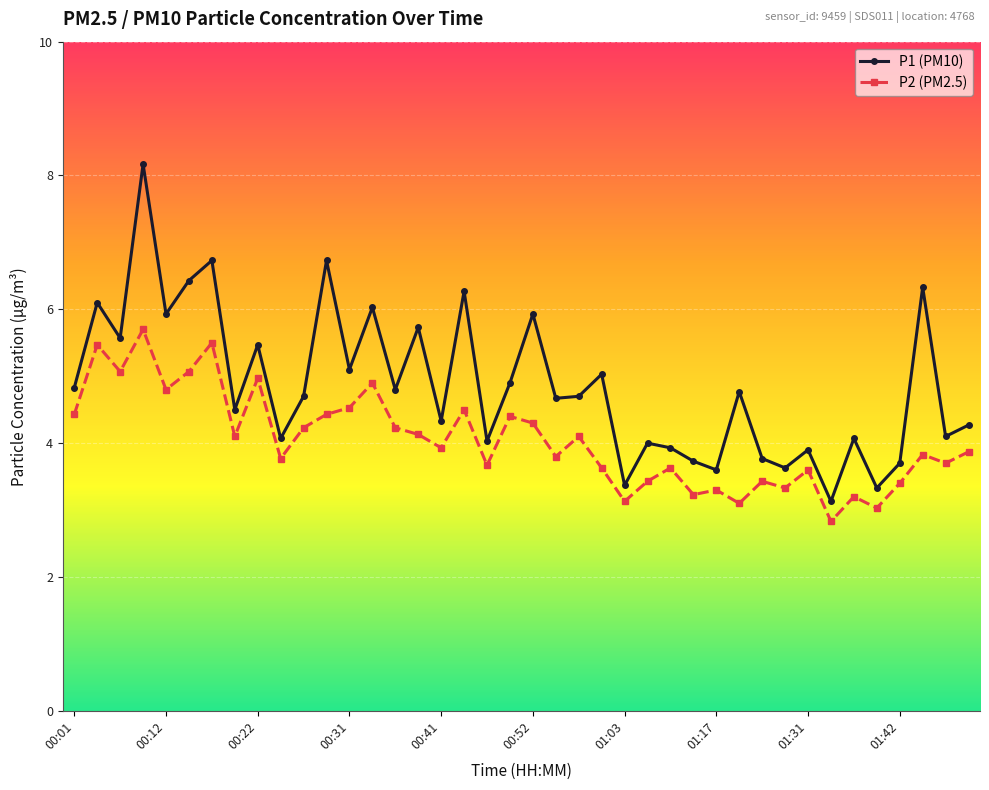

Which series has the largest total across all categories?

P1 (PM10)